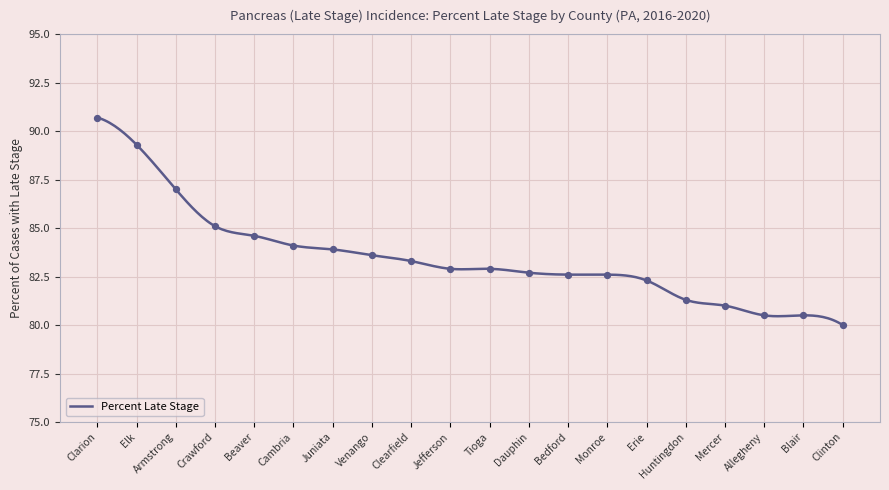

Which has a higher value, Cambria or Venango?

Cambria